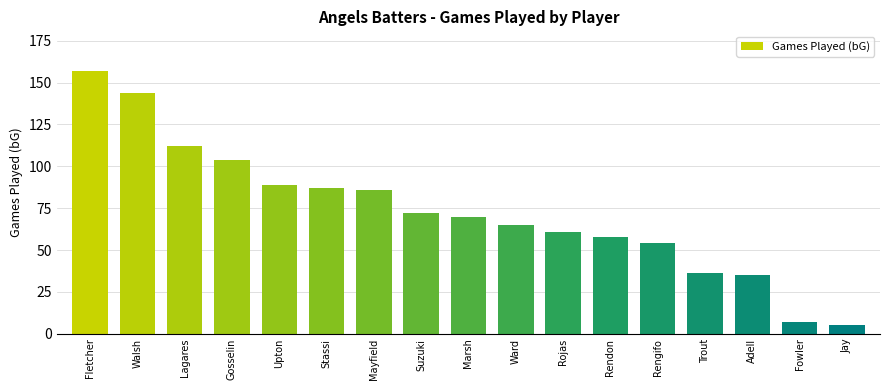

Does the chart contain any negative values?

No